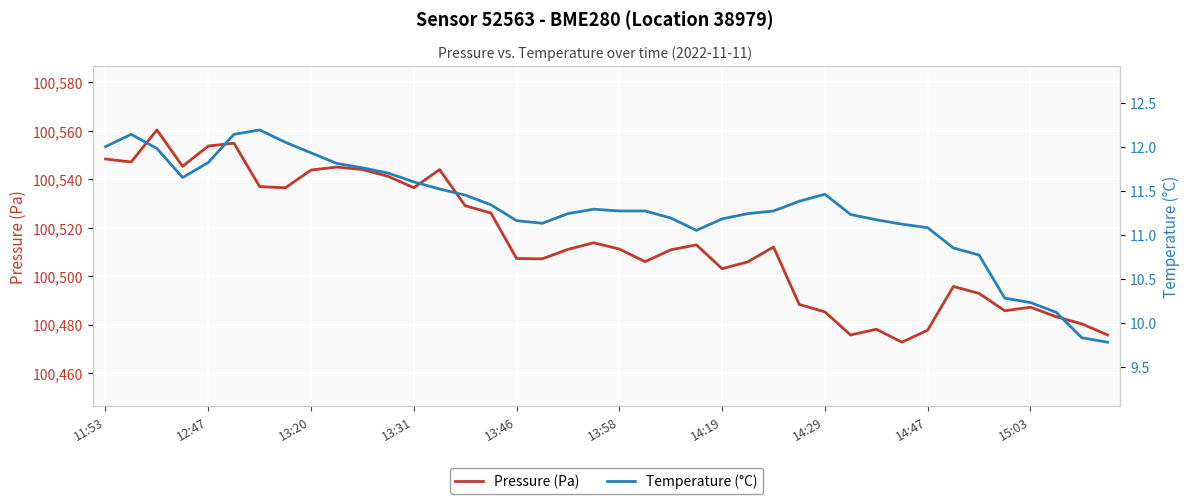

What is the spread (max minus min) of values at 14?

100517.6